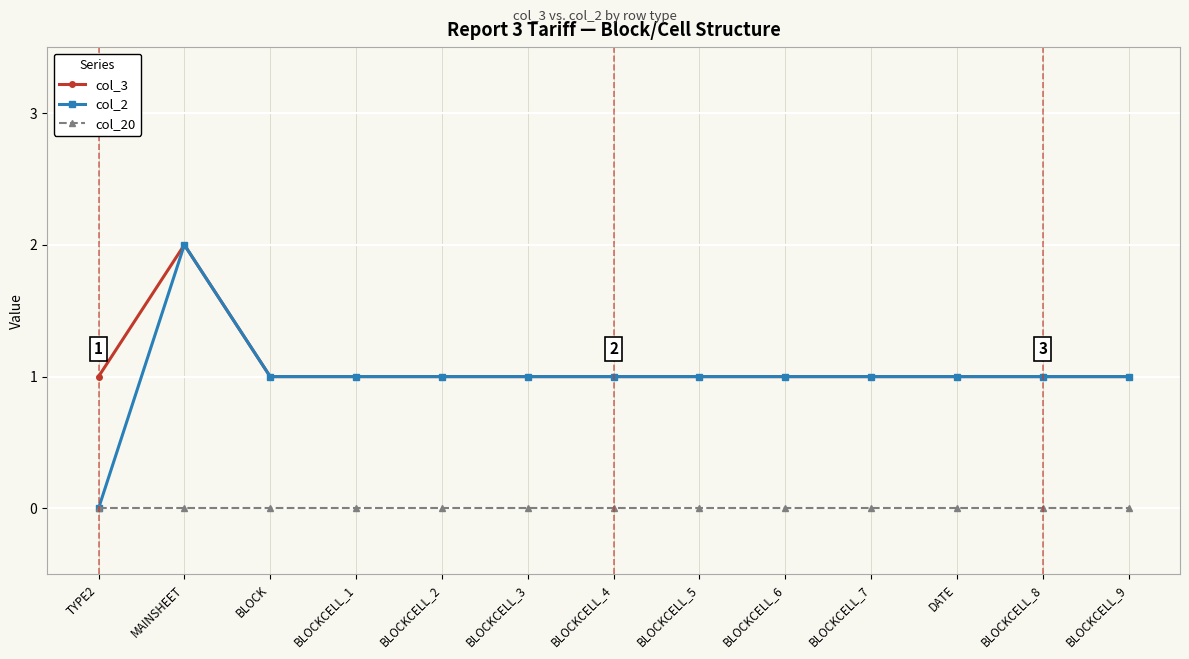

Reading left to right, list all the values displayed in this chart.

col_3: TYPE2=1	MAINSHEET=2	BLOCK=1	BLOCKCELL_1=1	BLOCKCELL_2=1	BLOCKCELL_3=1	BLOCKCELL_4=1	BLOCKCELL_5=1	BLOCKCELL_6=1	BLOCKCELL_7=1	DATE=1	BLOCKCELL_8=1	BLOCKCELL_9=1
col_2: TYPE2=0	MAINSHEET=2	BLOCK=1	BLOCKCELL_1=1	BLOCKCELL_2=1	BLOCKCELL_3=1	BLOCKCELL_4=1	BLOCKCELL_5=1	BLOCKCELL_6=1	BLOCKCELL_7=1	DATE=1	BLOCKCELL_8=1	BLOCKCELL_9=1
col_20: TYPE2=0	MAINSHEET=0	BLOCK=0	BLOCKCELL_1=0	BLOCKCELL_2=0	BLOCKCELL_3=0	BLOCKCELL_4=0	BLOCKCELL_5=0	BLOCKCELL_6=0	BLOCKCELL_7=0	DATE=0	BLOCKCELL_8=0	BLOCKCELL_9=0